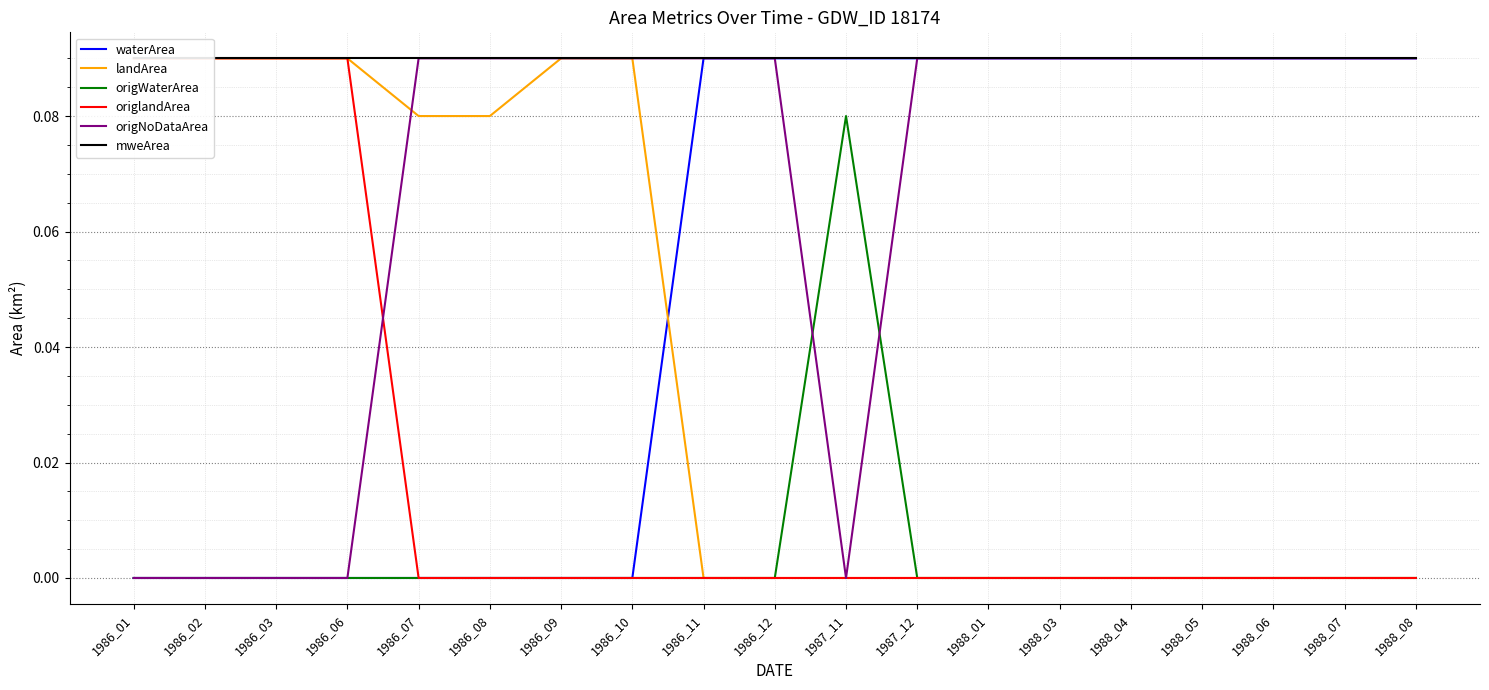

What is the value of the origNoDataArea point at the 5th from the left?

0.1